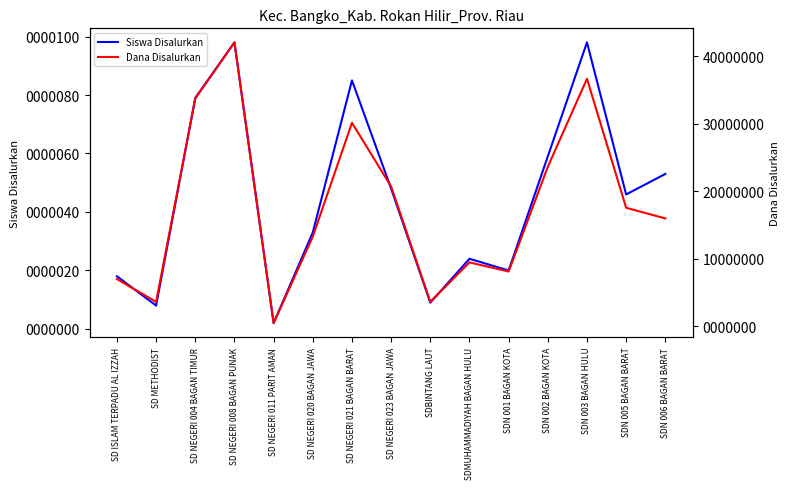

How many interior local peaks does the Siswa Disalurkan series have?

4